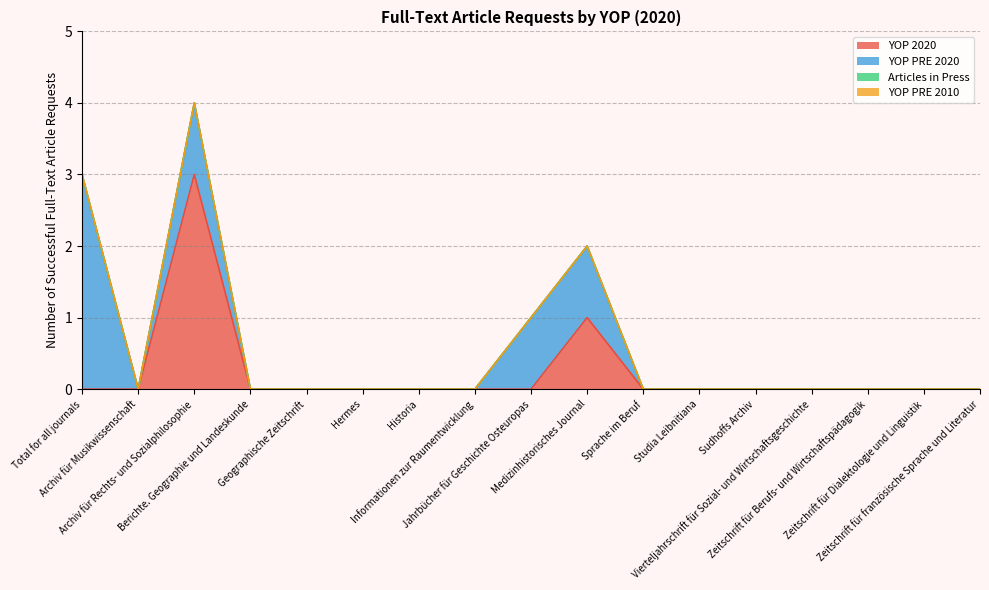

Between Geographische Zeitschrift and Historia, which is larger?

Geographische Zeitschrift